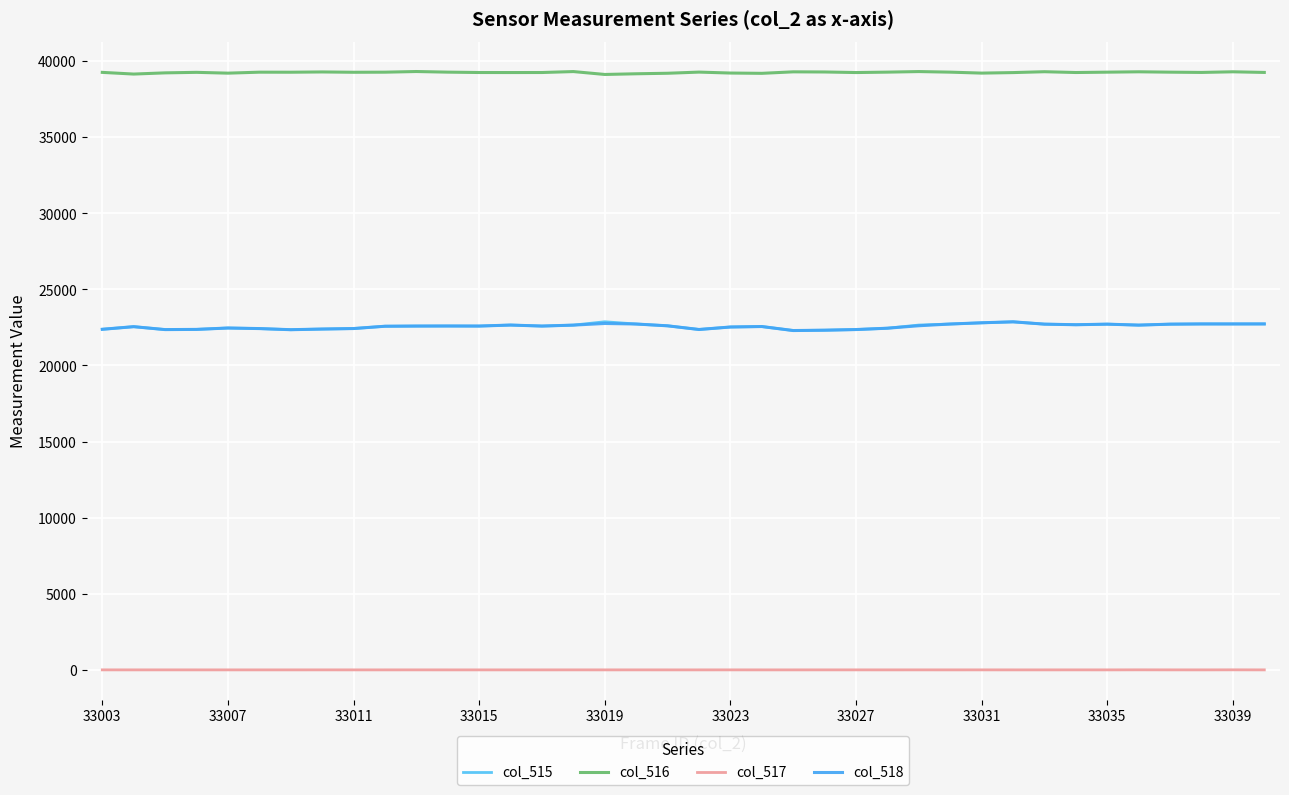

Which series has the largest total across all categories?

col_516